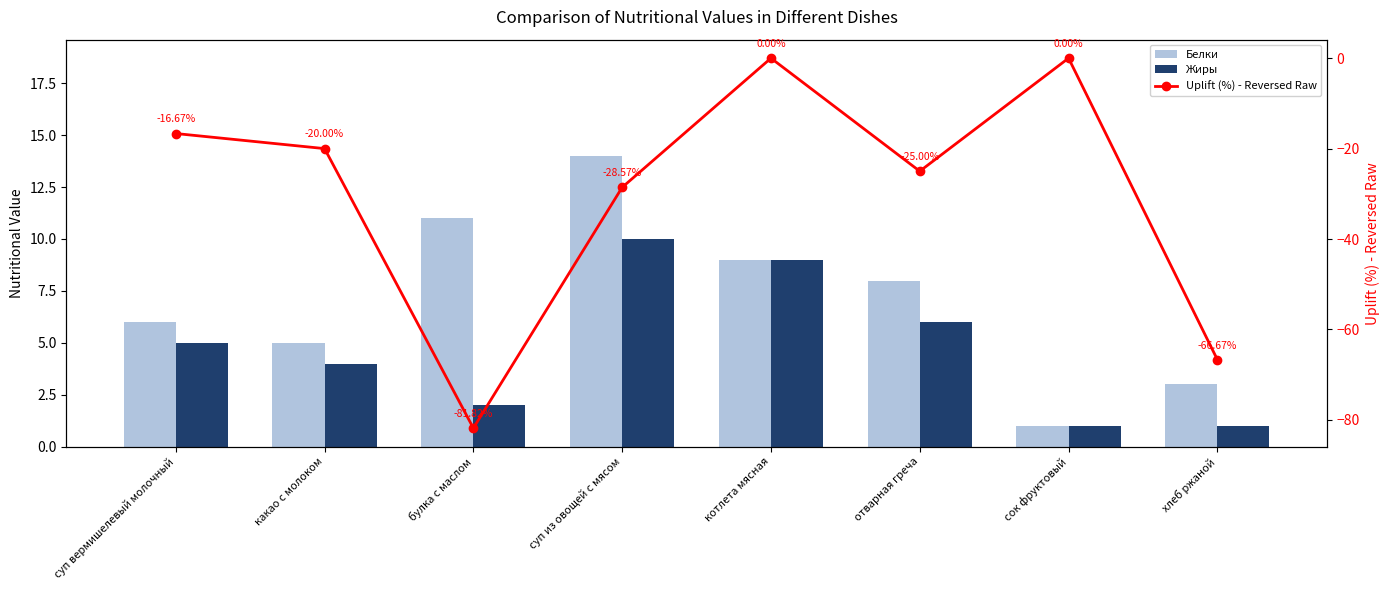

What is the lowest value of the Жиры series?

1.0